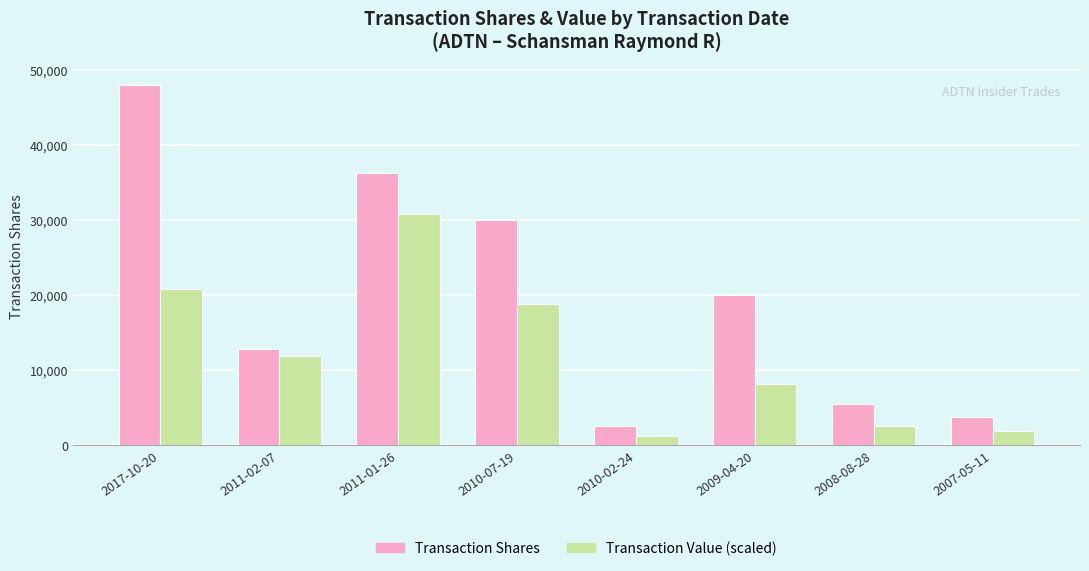

What is the spread (max minus min) of values at 2007-05-11?

1804.1